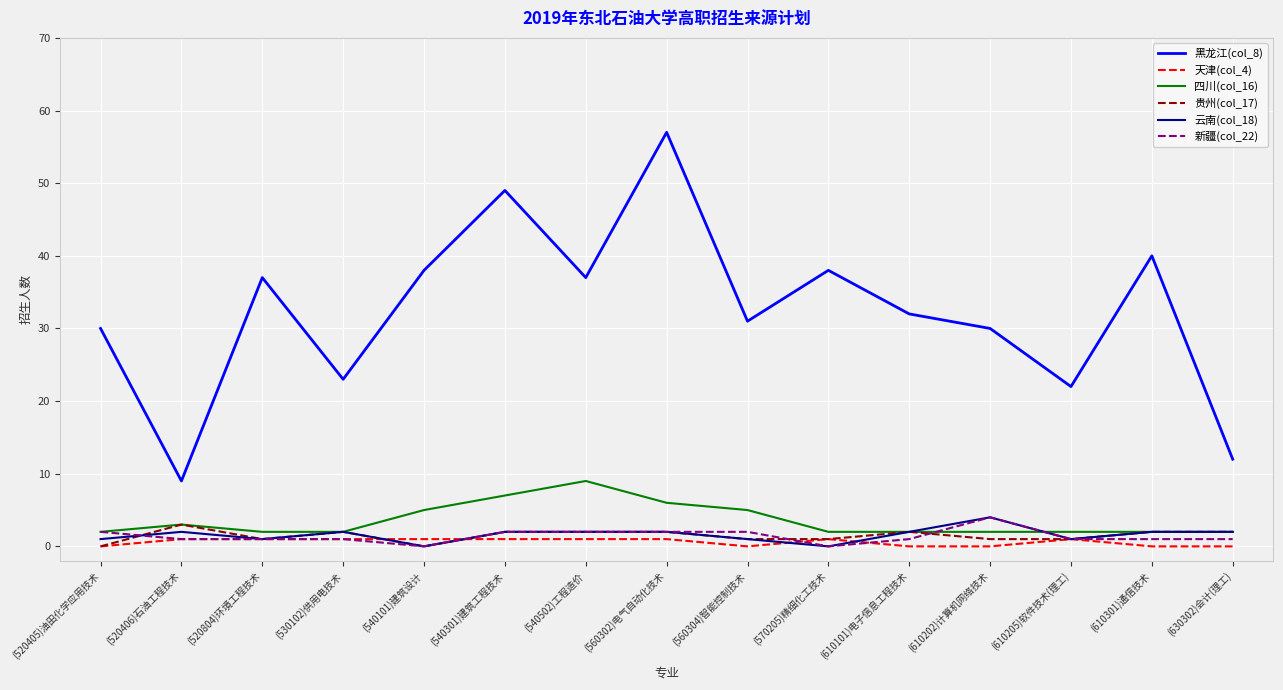

Which series has the largest range (max minus min)?

黑龙江(col_8)